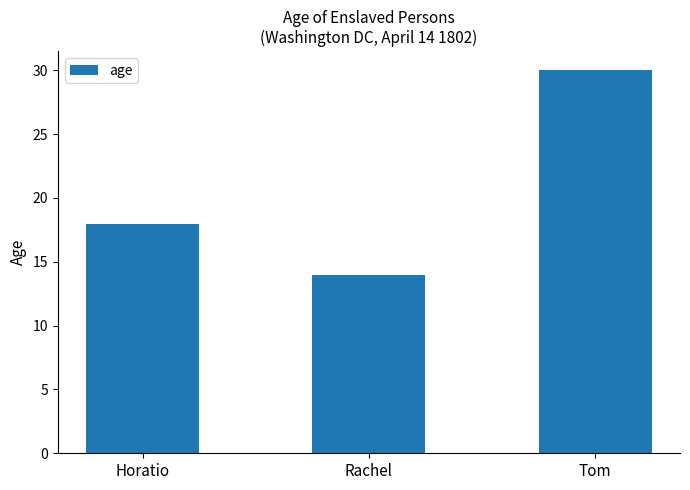

Which label corresponds to the largest value in the chart?

Tom